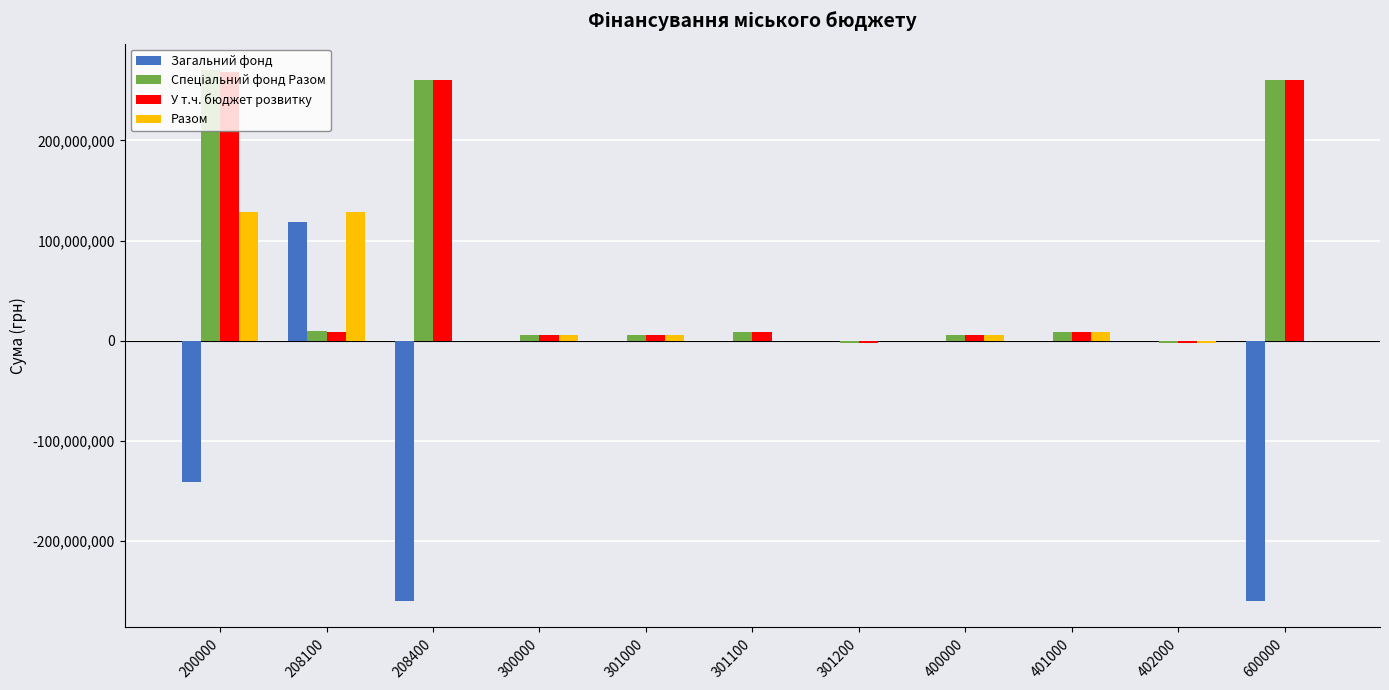

The value of Спеціальний фонд Разом at 402000 is 0.0. True or false?

True